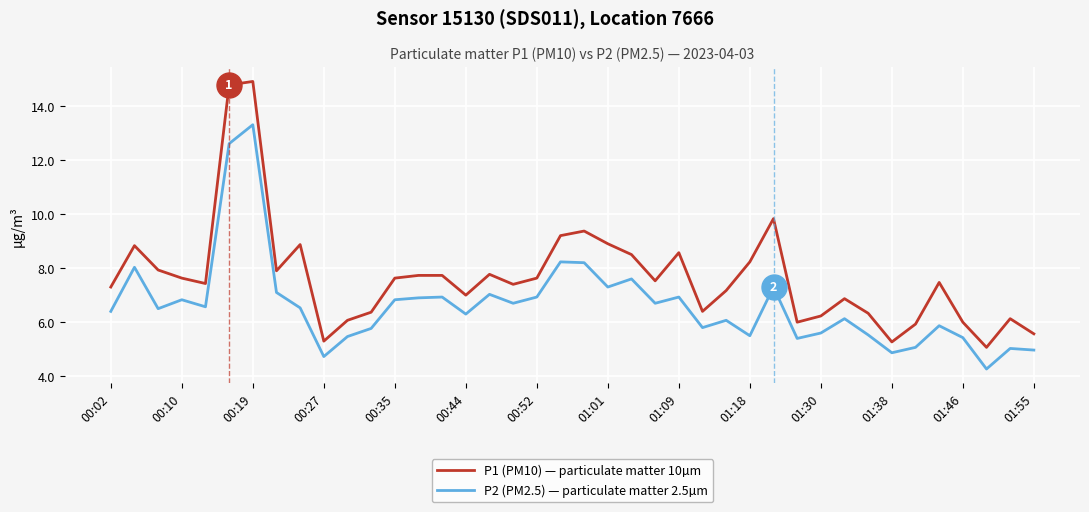

True or false: P2 (PM2.5) — particulate matter 2.5µm and P1 (PM10) — particulate matter 10µm intersect in this chart.

False